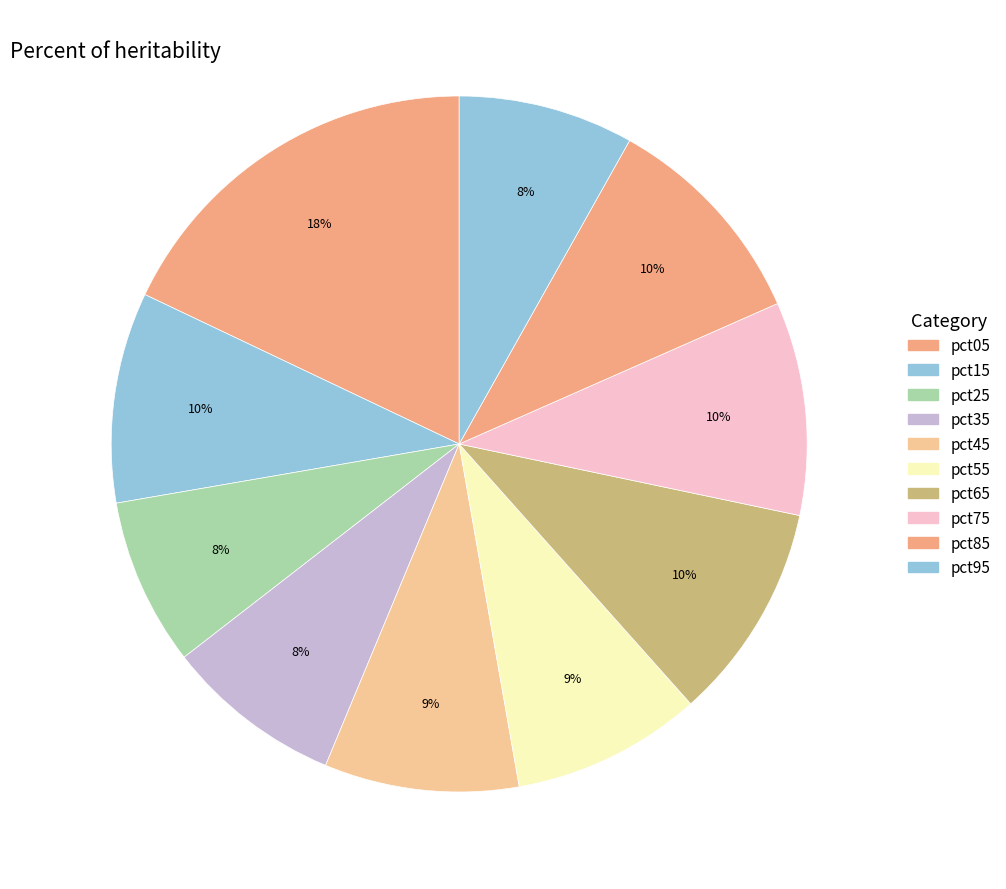

What portion of the pie excludes pct05?

82.1%